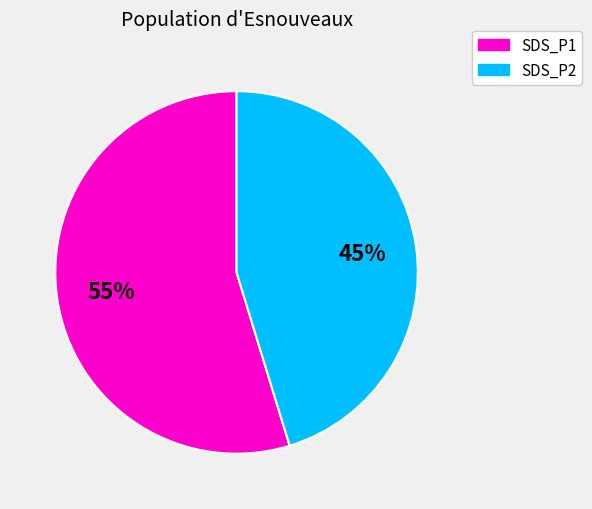

Does any single category account for the majority?

Yes